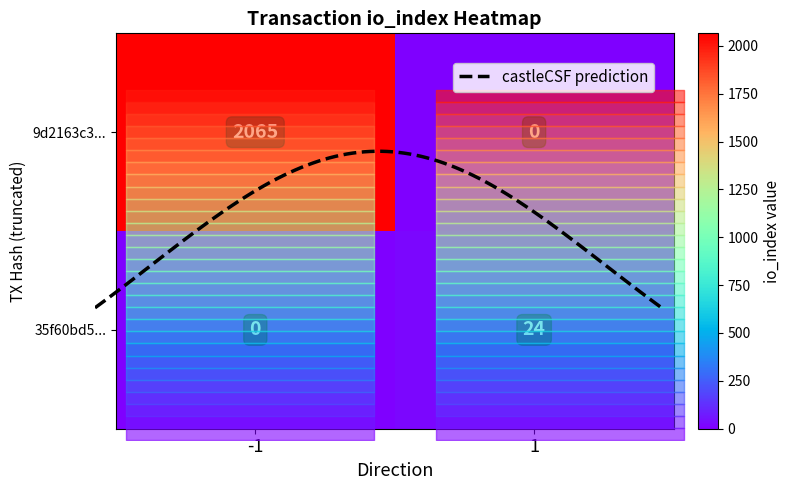

Is the value of 9d2163c34beb74741ea737baec13091c77c638e at direction greater than the value of 35f60bd50225aa03298687a6fe52176bf01979a at direction?

No